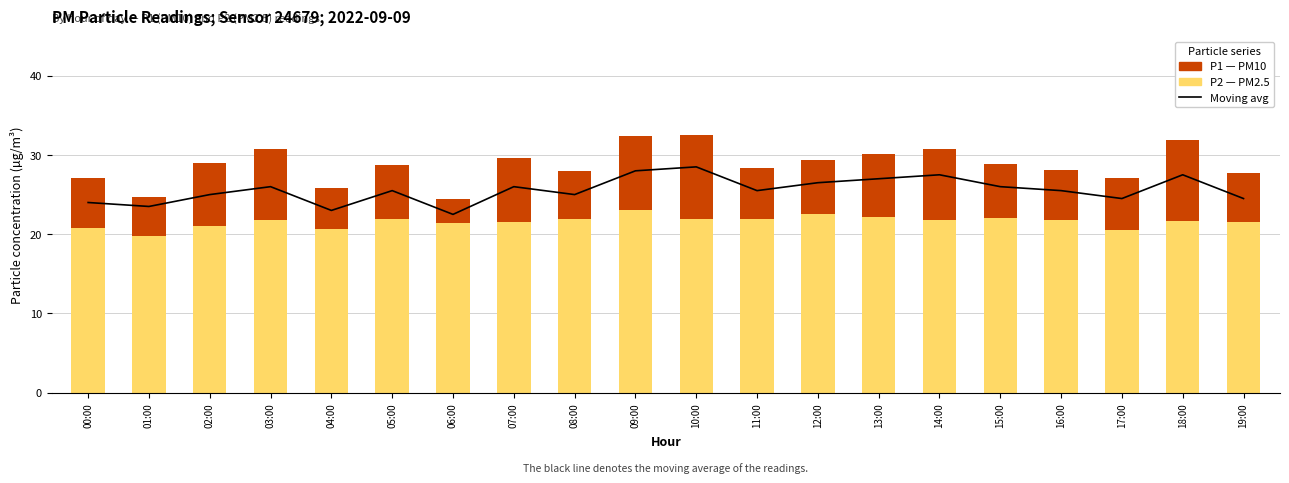

What is the difference between the highest and lowest values at 09:00?

18.7